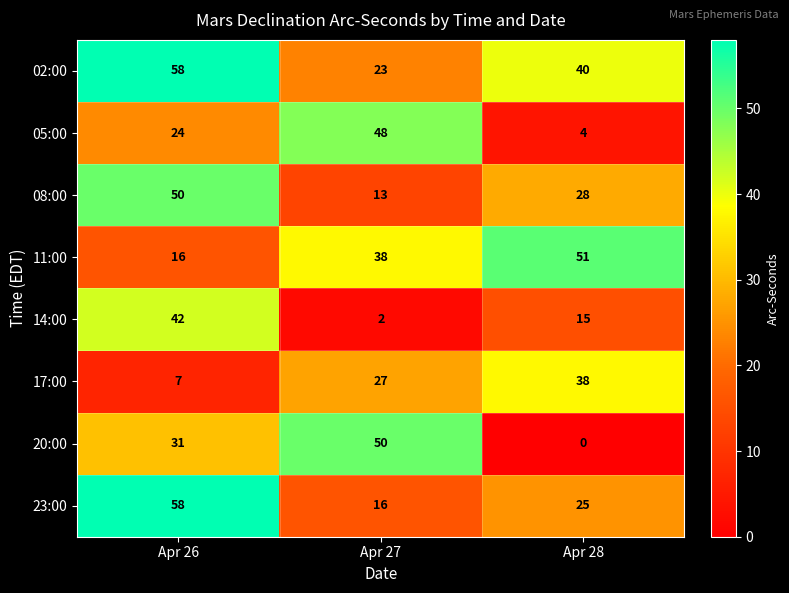

The value of 02:00 at Apr 28 is 28. True or false?

False